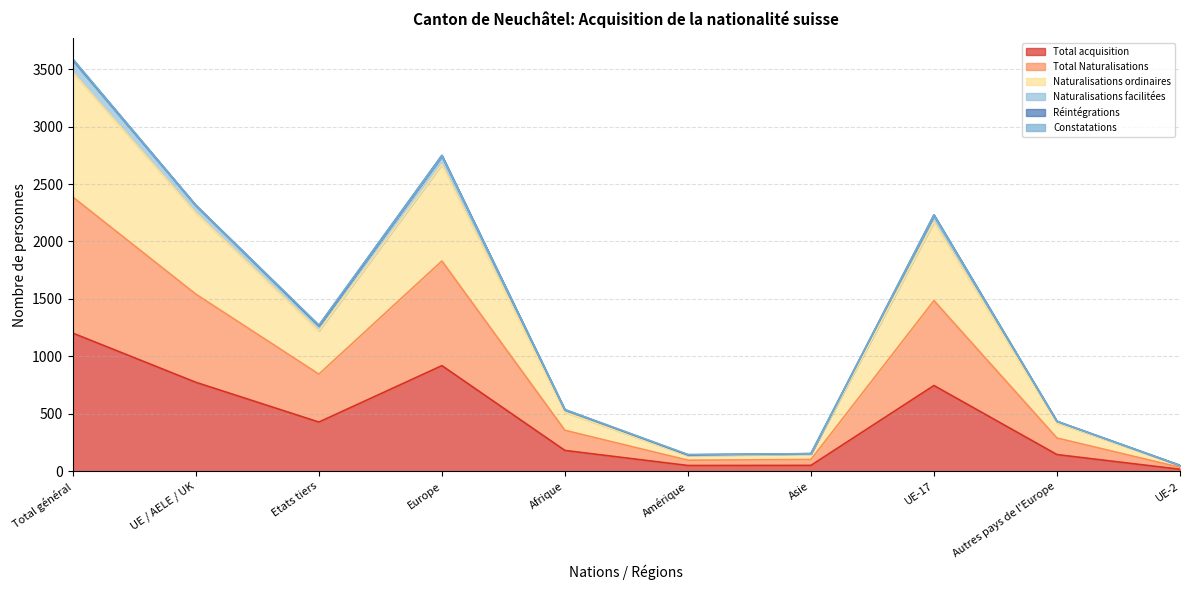

What is the smallest value displayed?

17